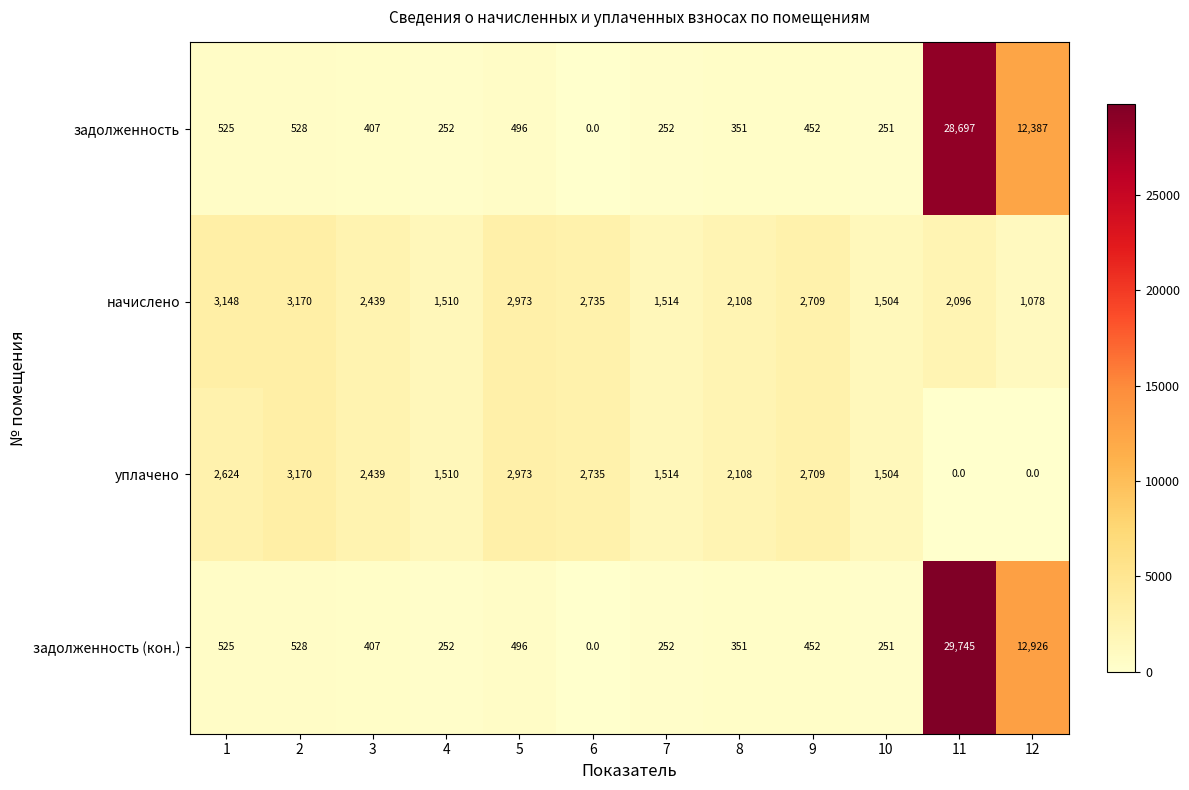

True or false: уплачено has a value of 1514 at 7.

True